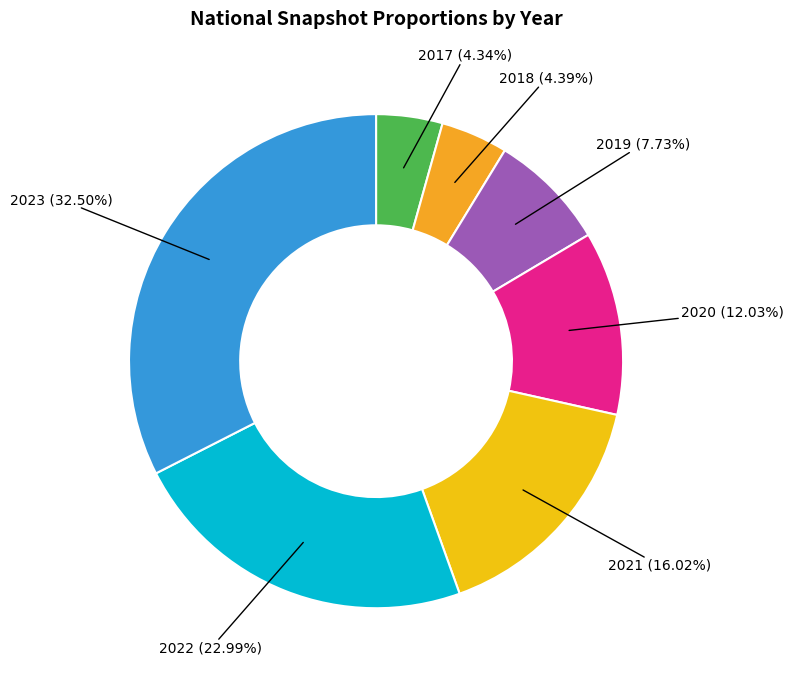

How many slices are in this pie chart?

7